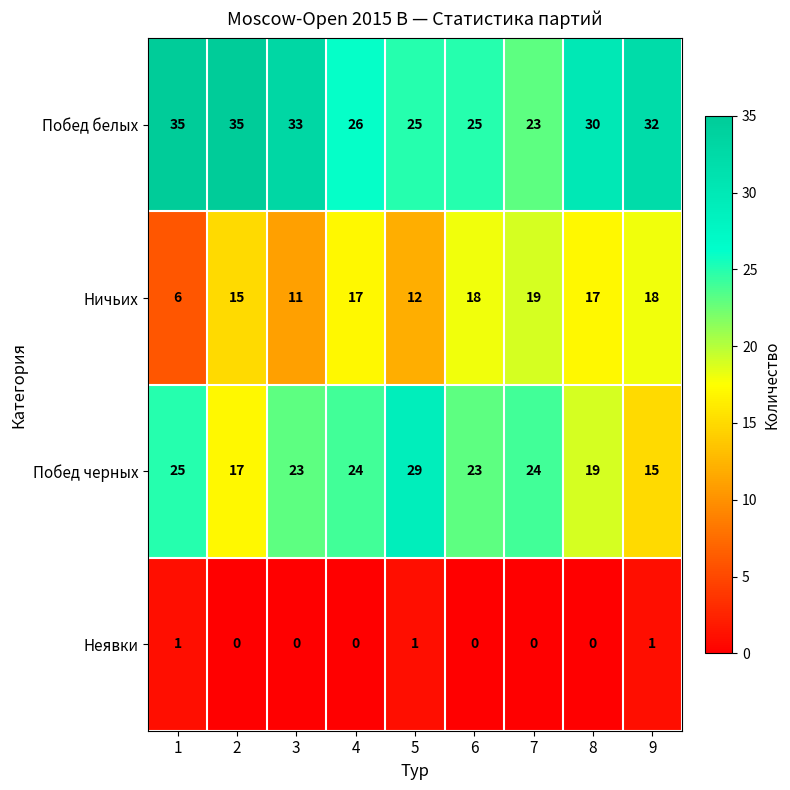

List the series in order of their peak value, highest first.

Побед белых, Побед черных, Ничьих, Неявки